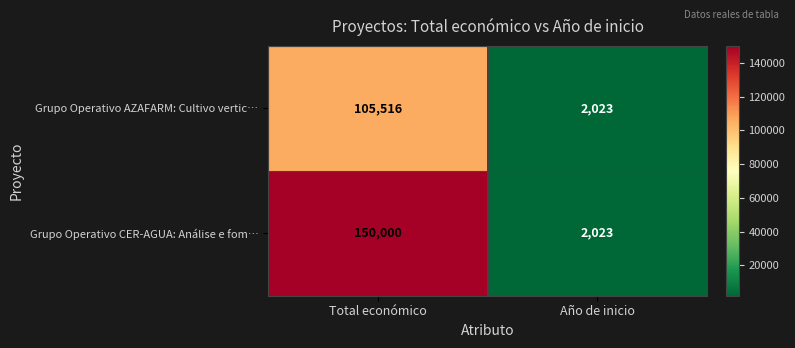

Reading left to right, what are all the values shown in this chart?

Grupo Operativo AZAFARM: Cultivo vertic…: 105516	2023
Grupo Operativo CER-AGUA: Análise e fom…: 150000	2023